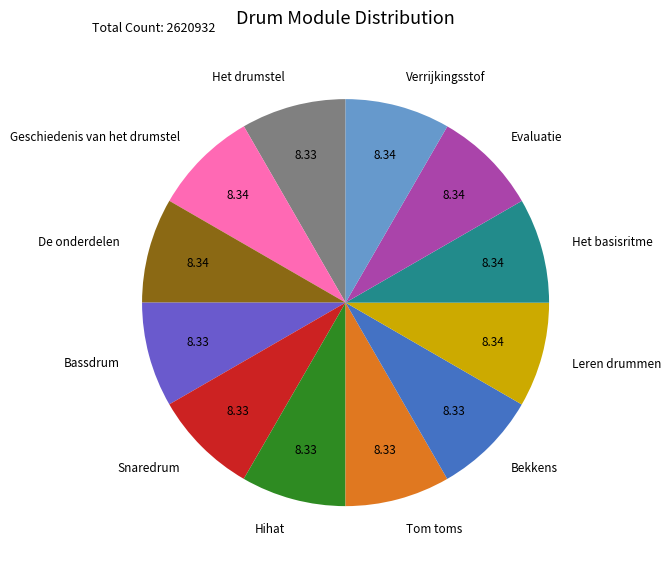

How many slices are in this pie chart?

12